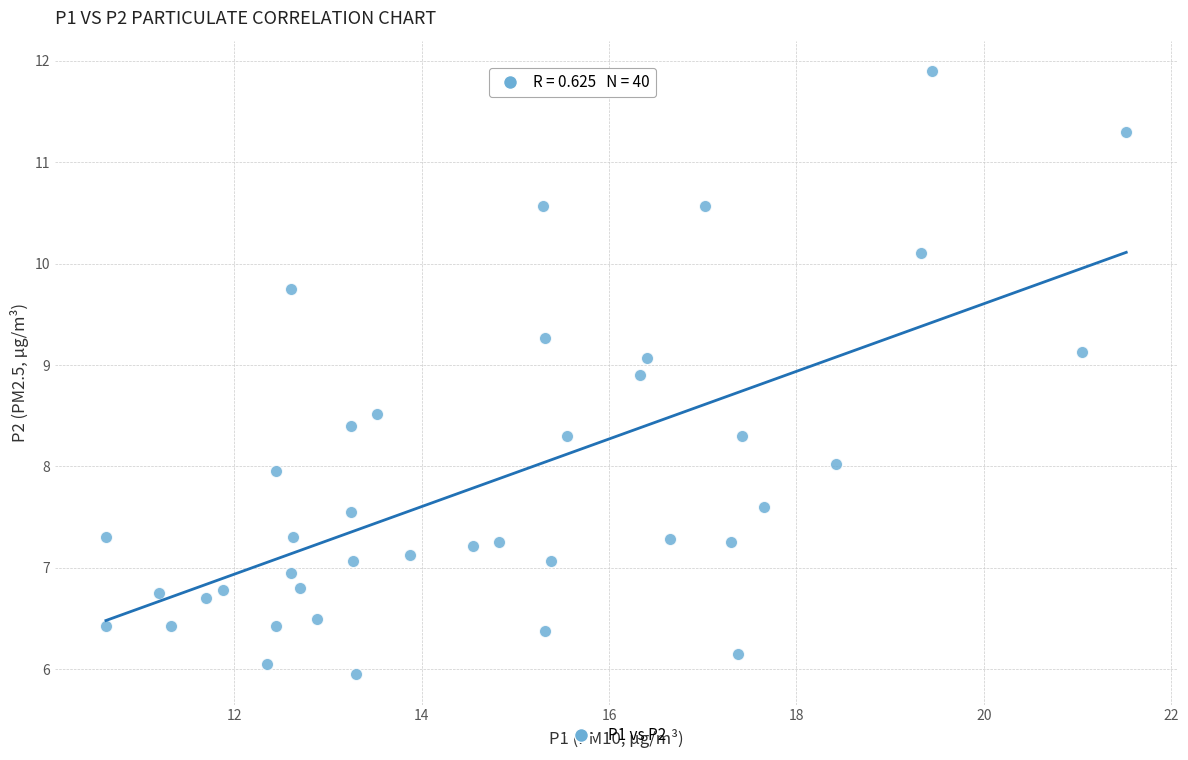

What is the range of X values (max minus min)?

10.9